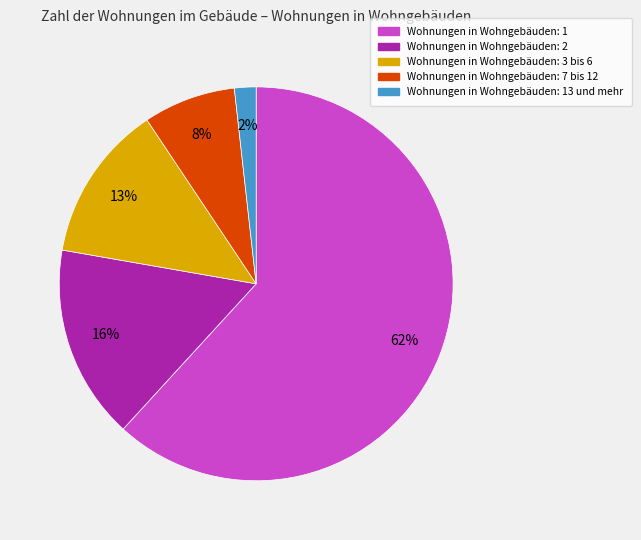

How many slices are in this pie chart?

5